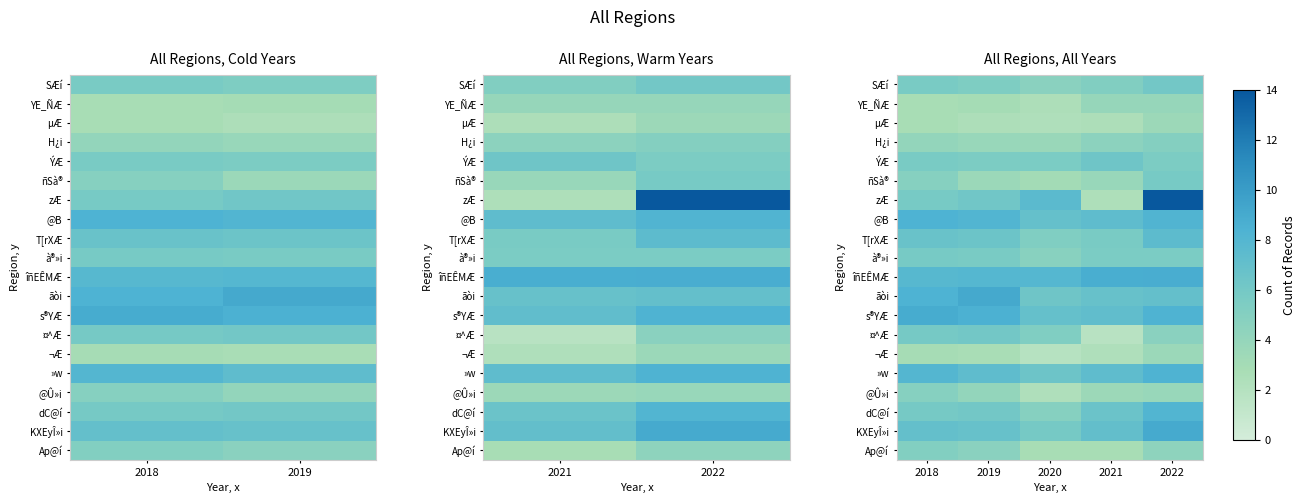

At which label is îñEÊMÆ closest to 8?

2019